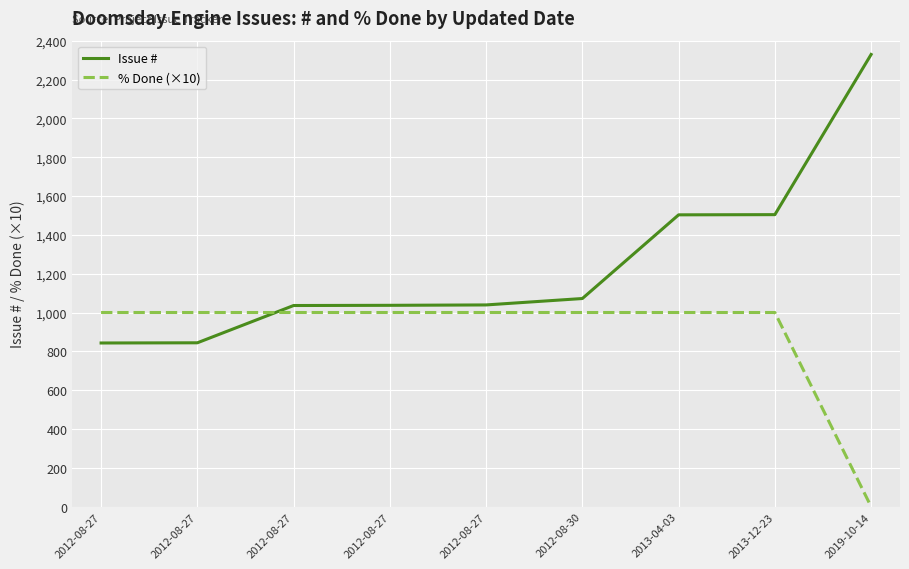

True or false: Issue # has a value of 2320 at 2013-04-03.

False